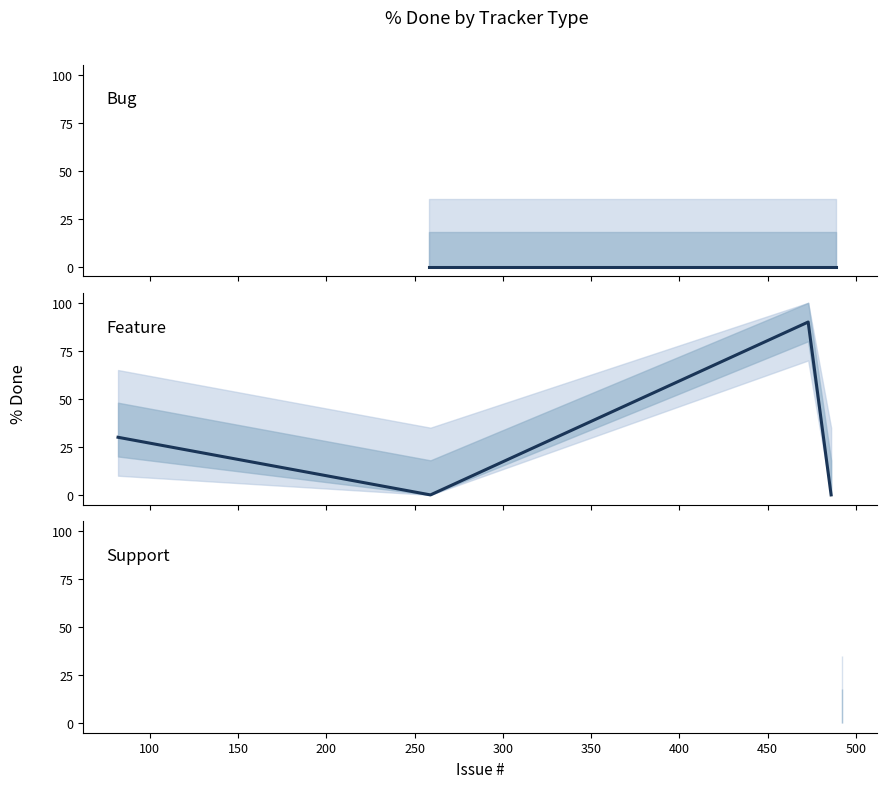

What is the greatest value displayed?

90